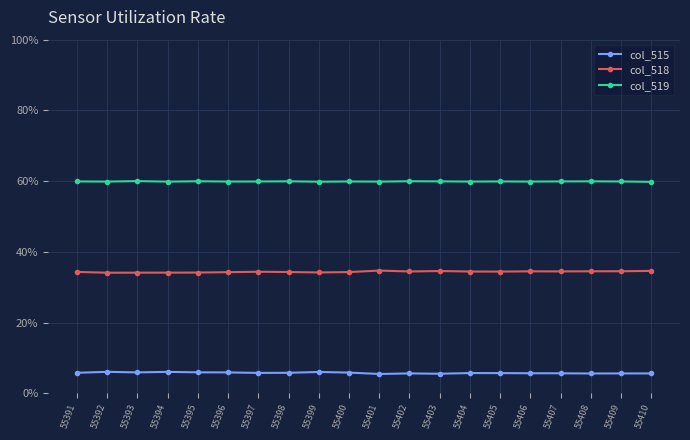

What are all the series names shown in the legend?

col_515, col_518, col_519